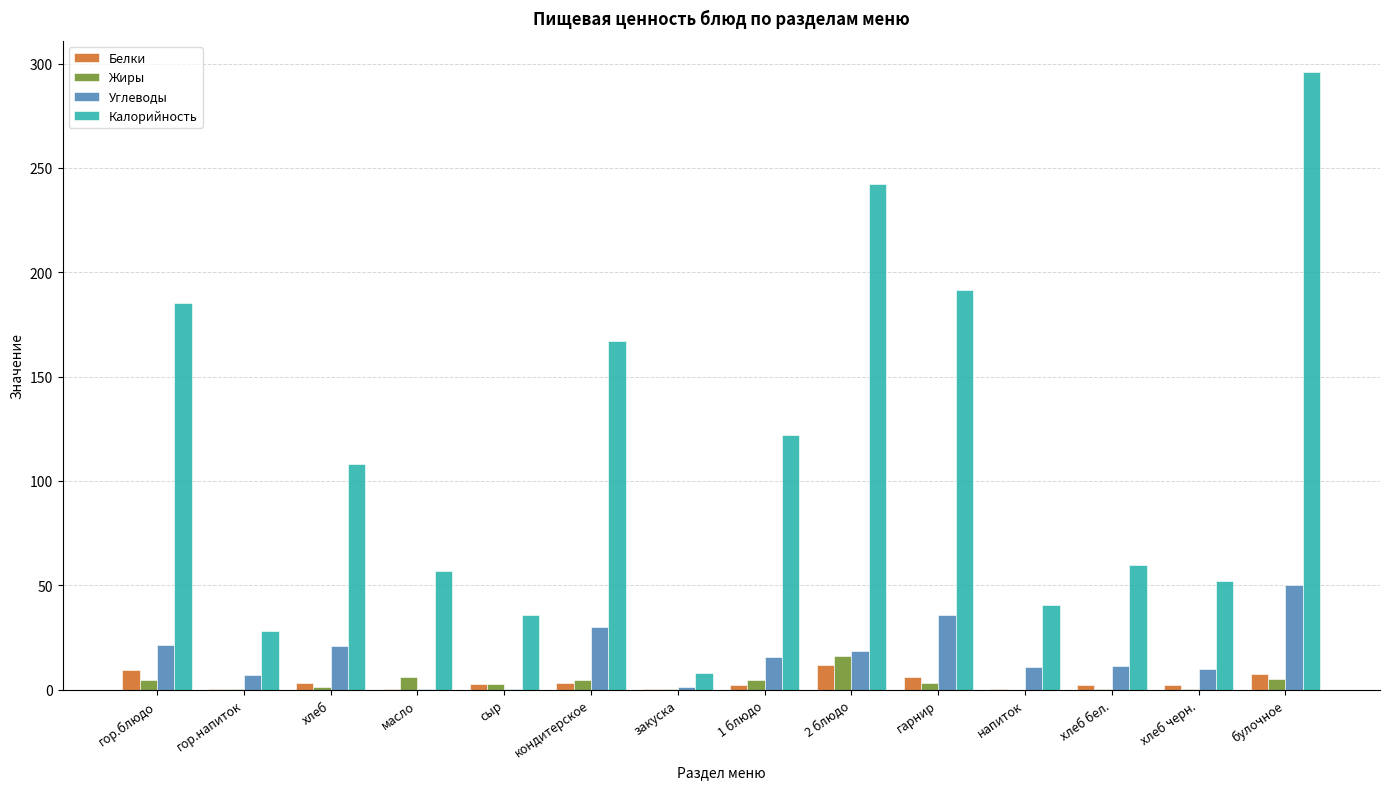

How many values in the Белки series exceed 2?

8